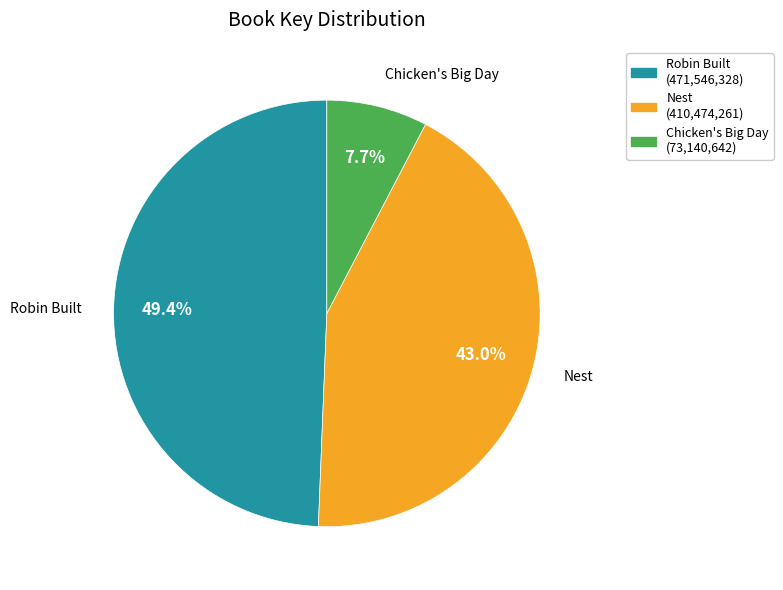

Does any single category account for the majority?

No